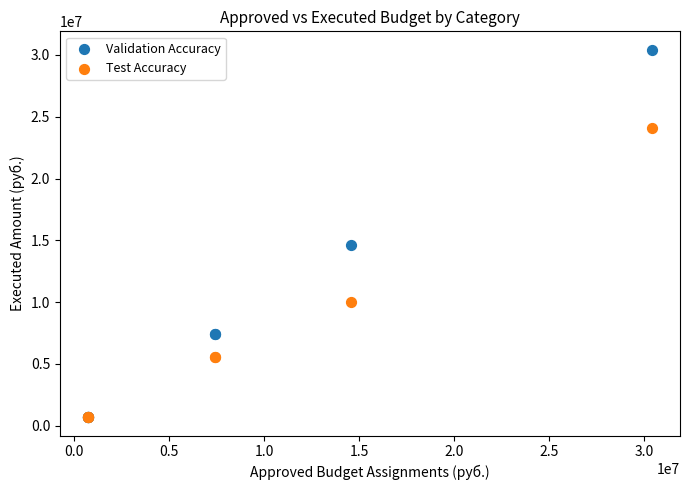

Which series has the widest spread of Y values?

Validation Accuracy